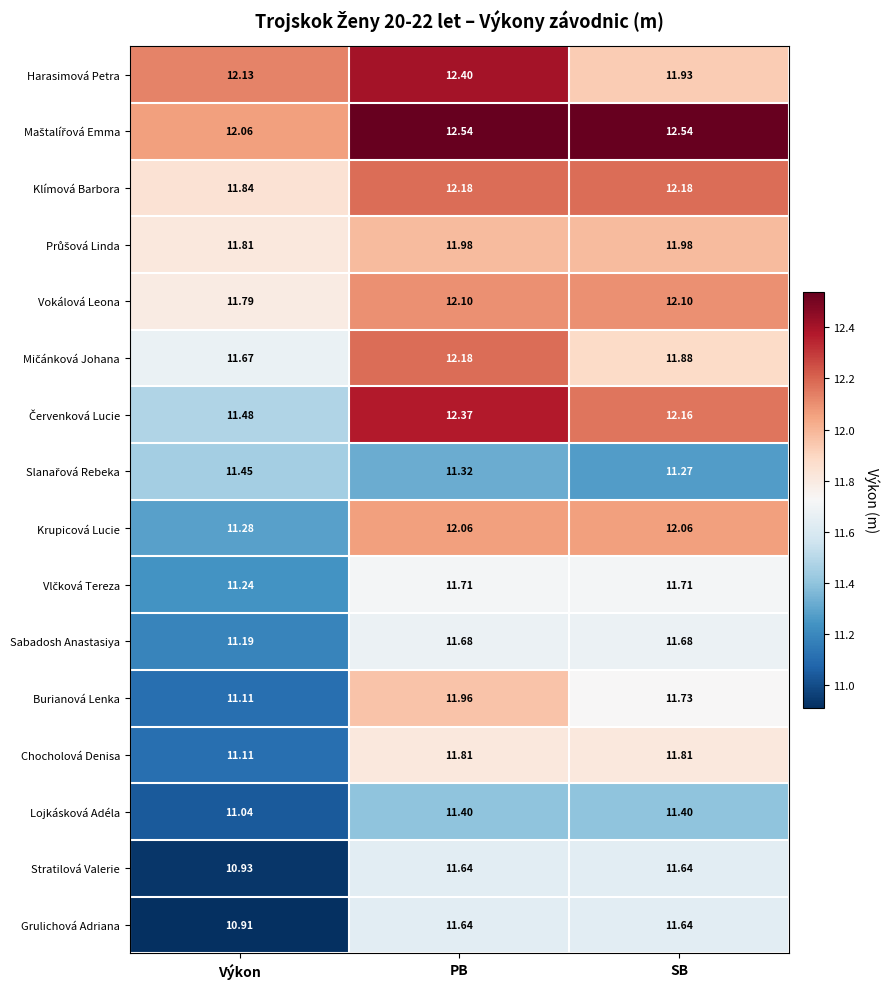

Is the value of Stratilová Valerie at SB greater than the value of Harasimová Petra at PB?

No